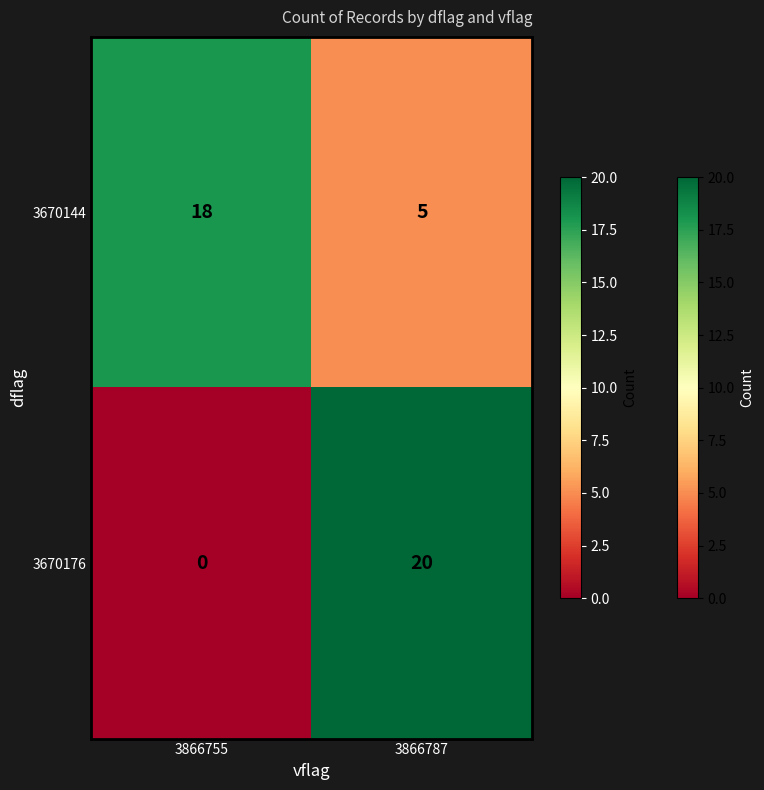

How many data points does each series have?

2